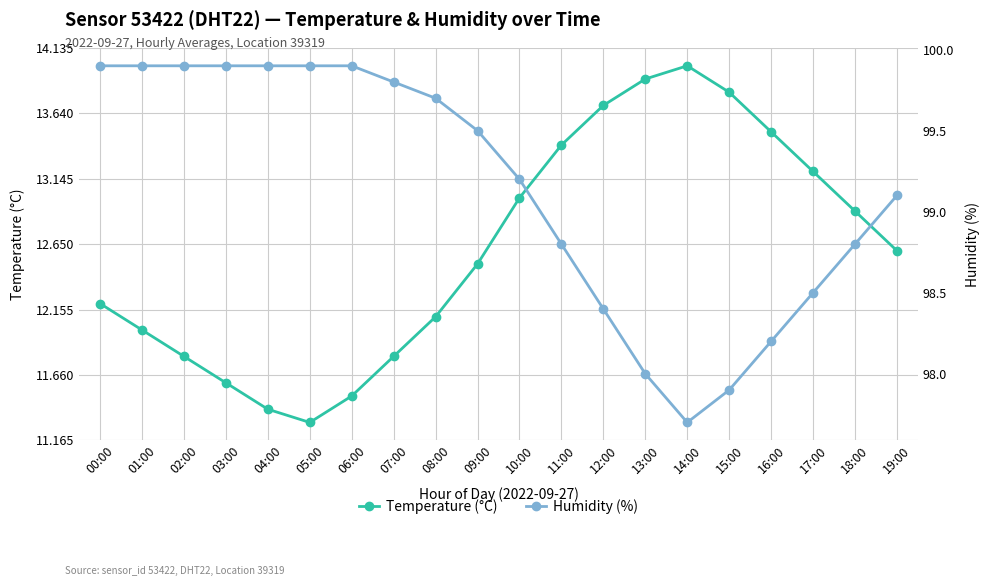

True or false: humidity and temperature intersect in this chart.

False